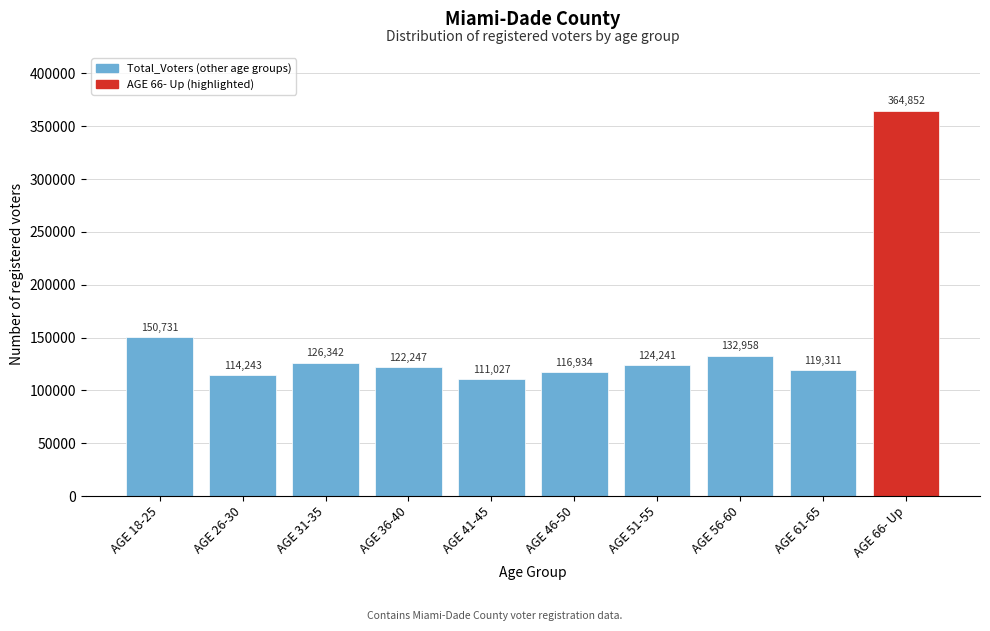

Reading left to right, list all the values displayed in this chart.

150731	114243	126342	122247	111027	116934	124241	132958	119311	364852